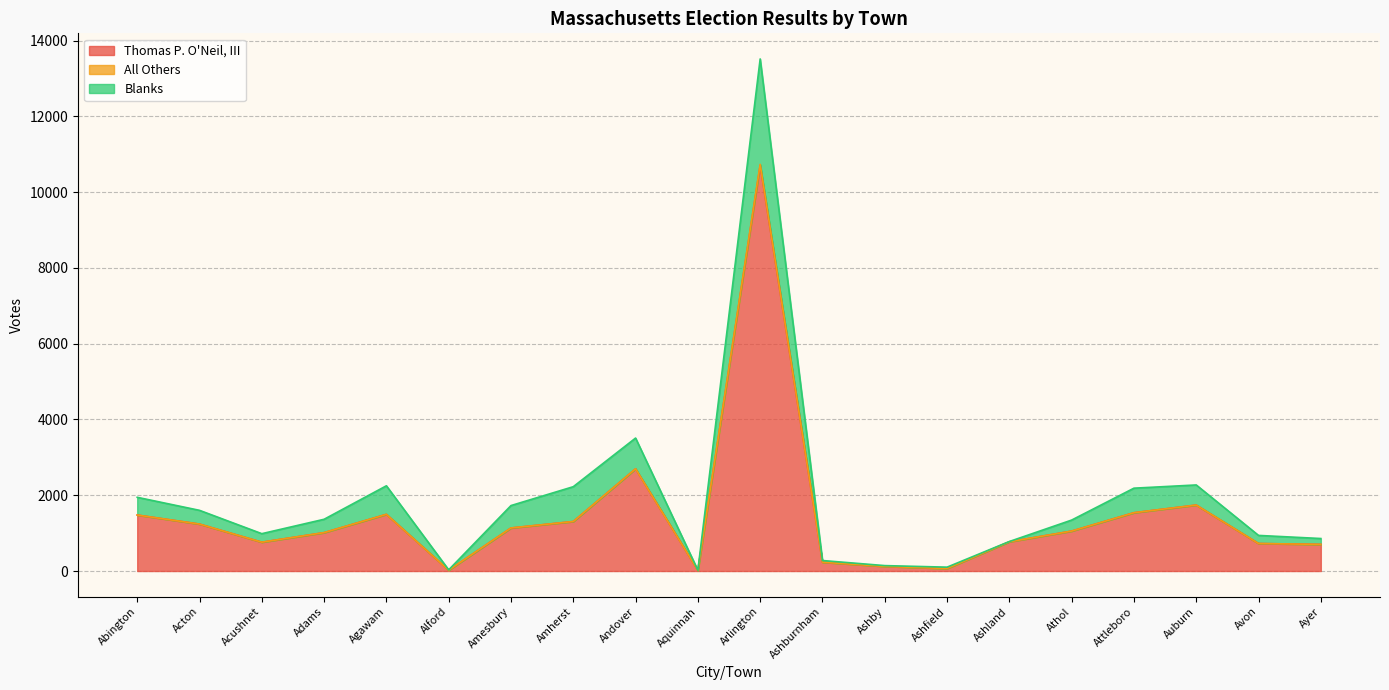

What is the difference between the maximum and minimum values in the Thomas P. O'Neil, III series?

10692